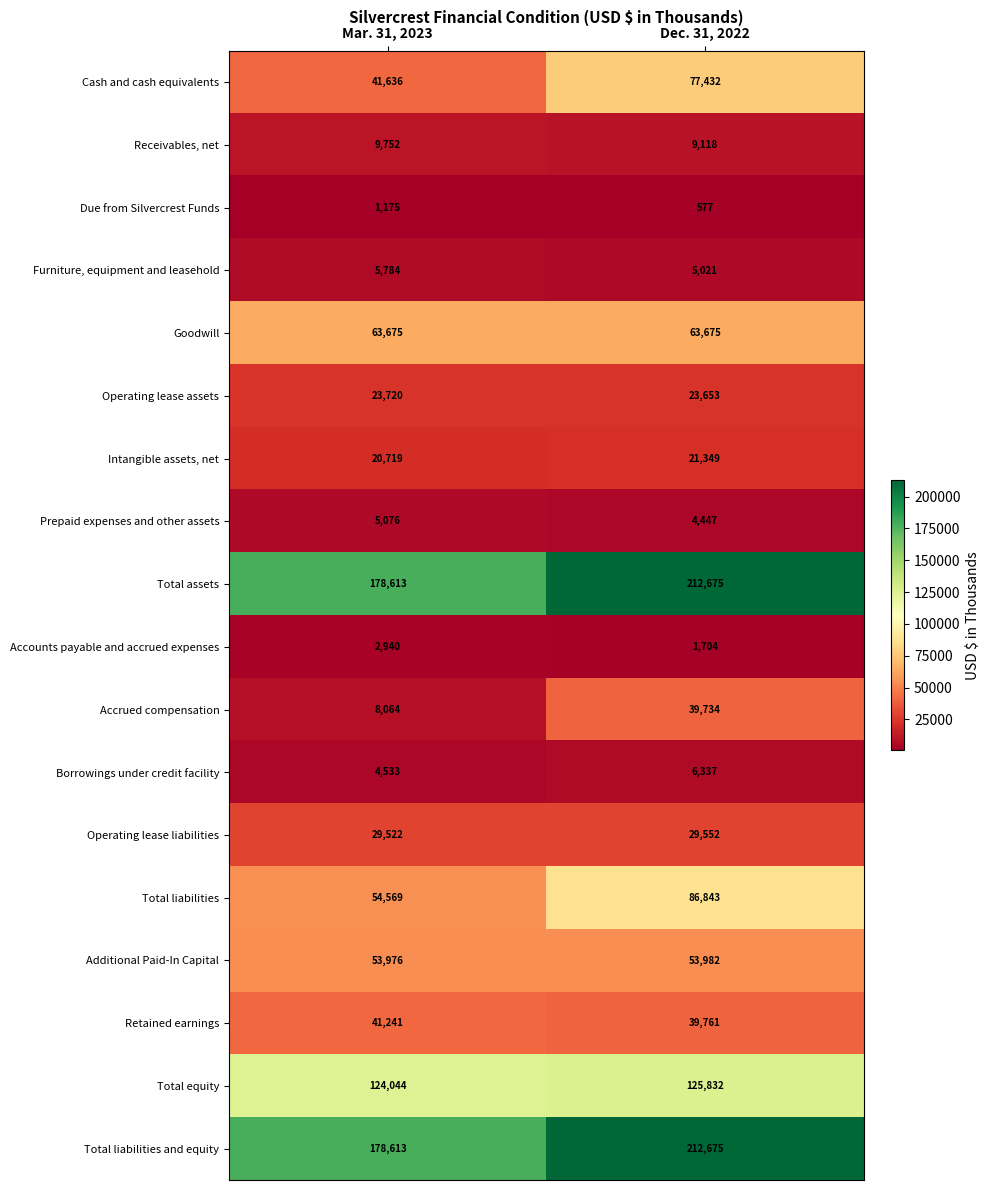

Which series changed the most between Mar. 31, 2023 and Dec. 31, 2022?

Cash and cash equivalents